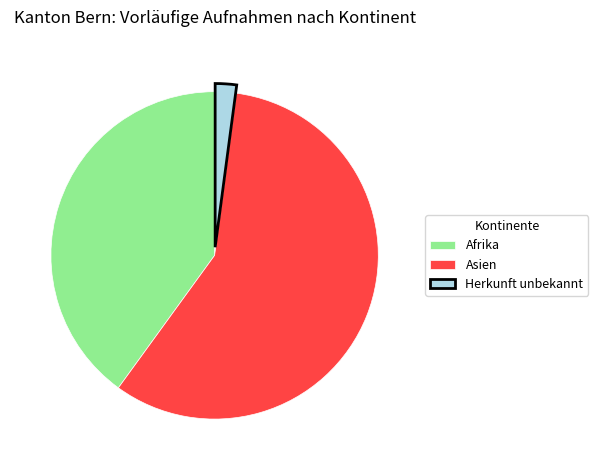

Rank the categories by value from highest to lowest.

Asien, Afrika, Herkunft unbekannt